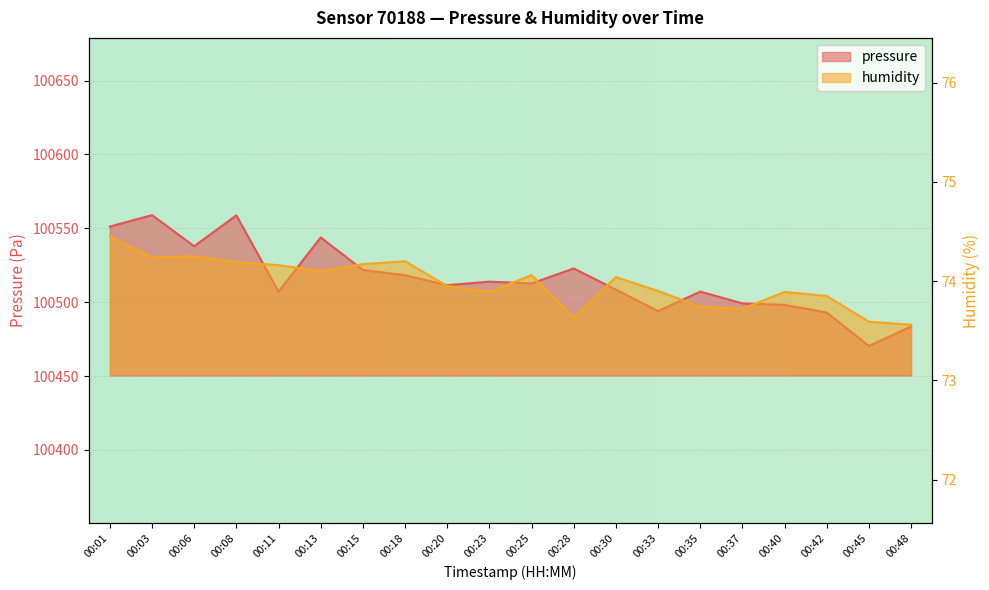

Between 00:11 and 00:42, which is larger?

00:11